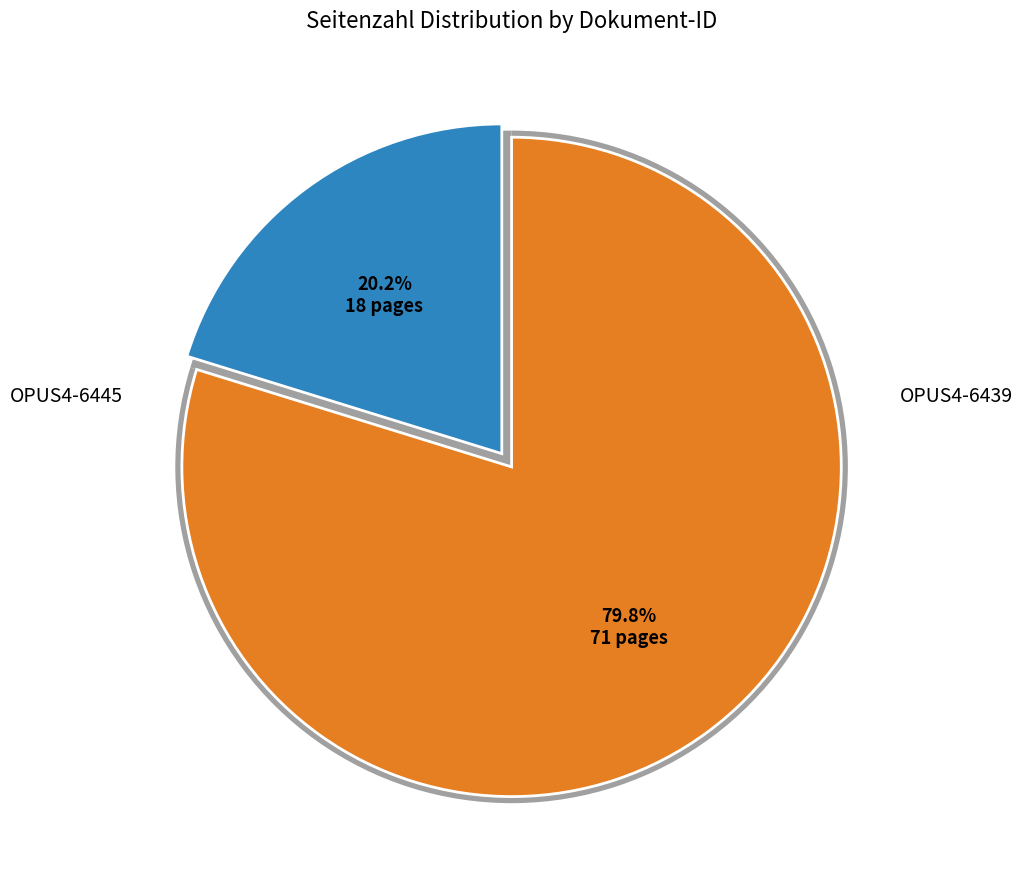

To the nearest percent, what is the difference between the largest and smallest slice percentages?

60%